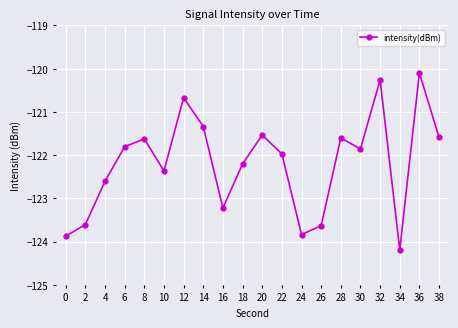

At which category does the chart reach its peak across all series?

36